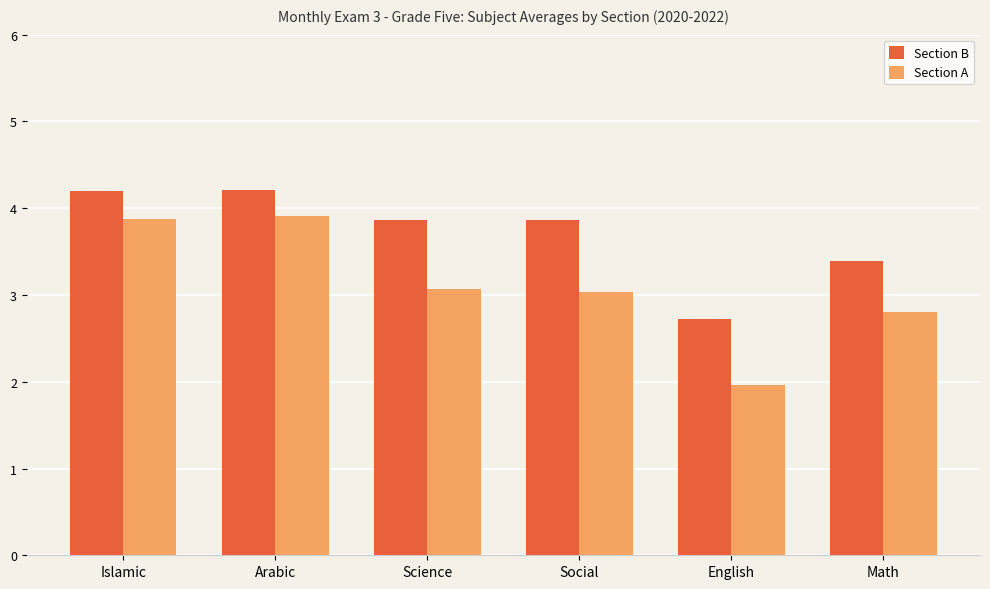

Reading left to right, extract all data points from this chart.

Section B: 4.2	4.2	3.9	3.9	2.7	3.4
Section A: 3.9	3.9	3.1	3.0	2.0	2.8